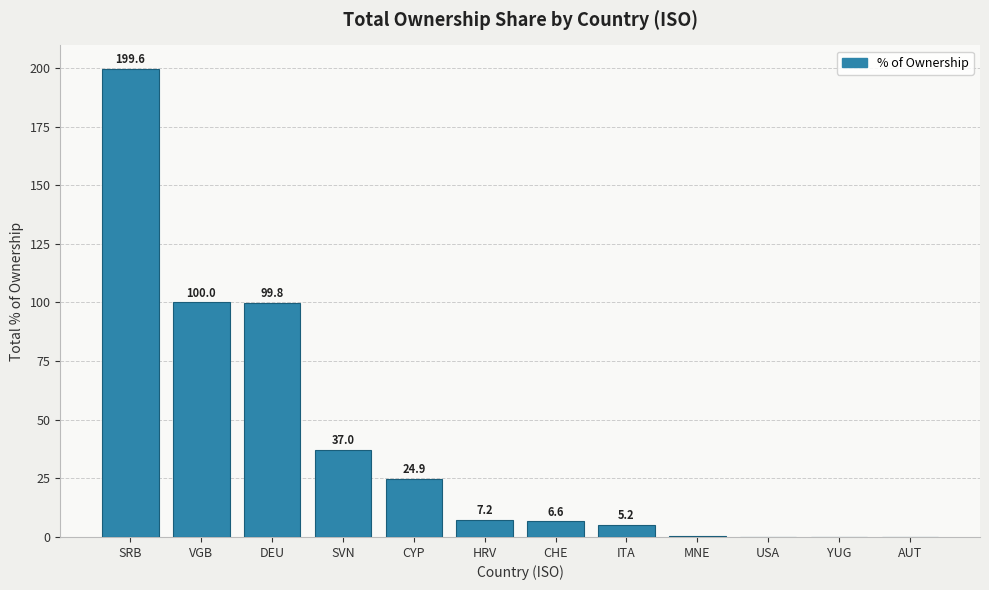

What is the change in value from SRB to CYP?

-174.7